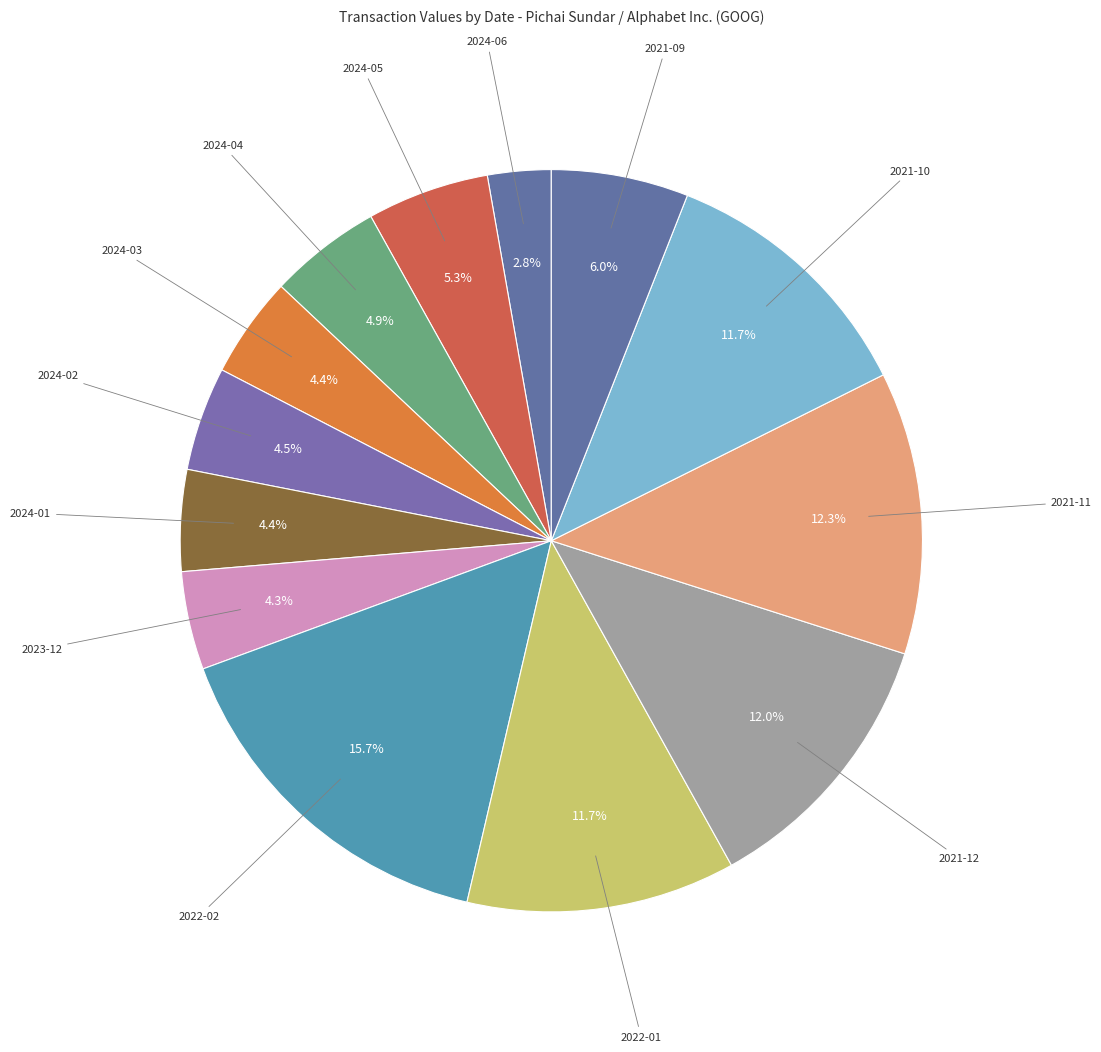

What is the ratio of the value at 2022-01 to the value at 2024-06?

4.2